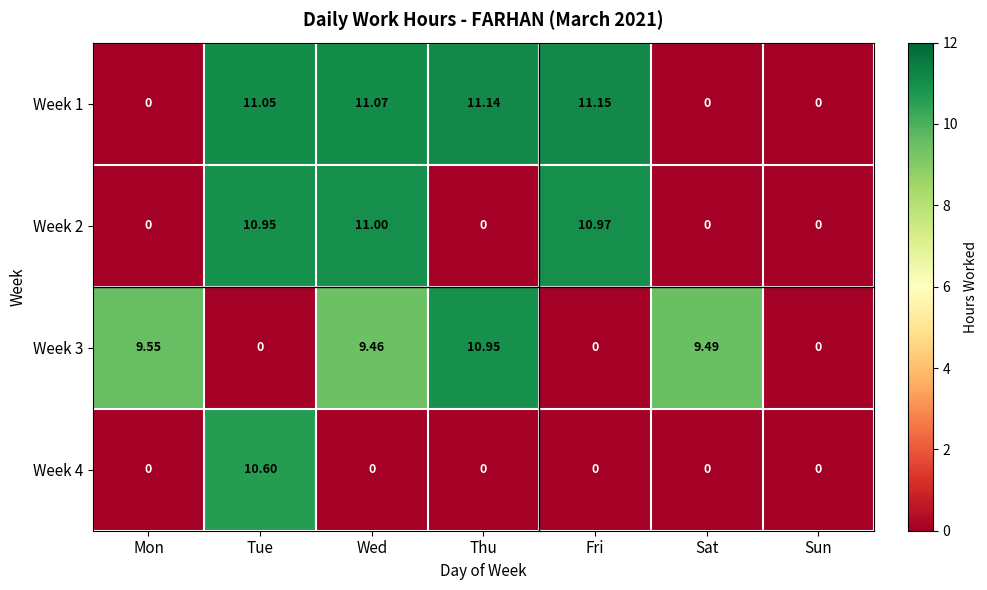

Which label corresponds to the largest value in the chart?

Fri